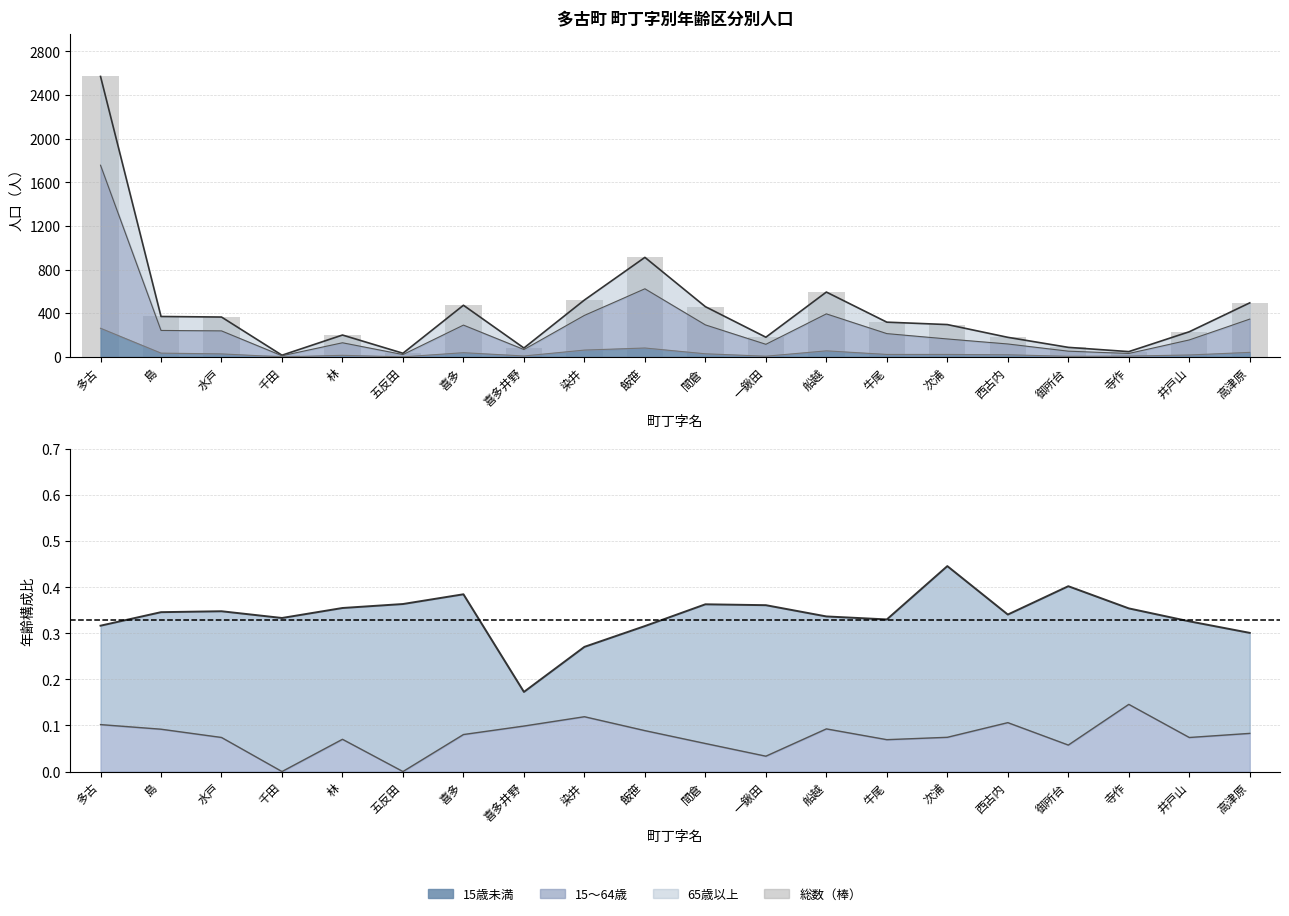

True or false: the data shows 155 at 染井.

False